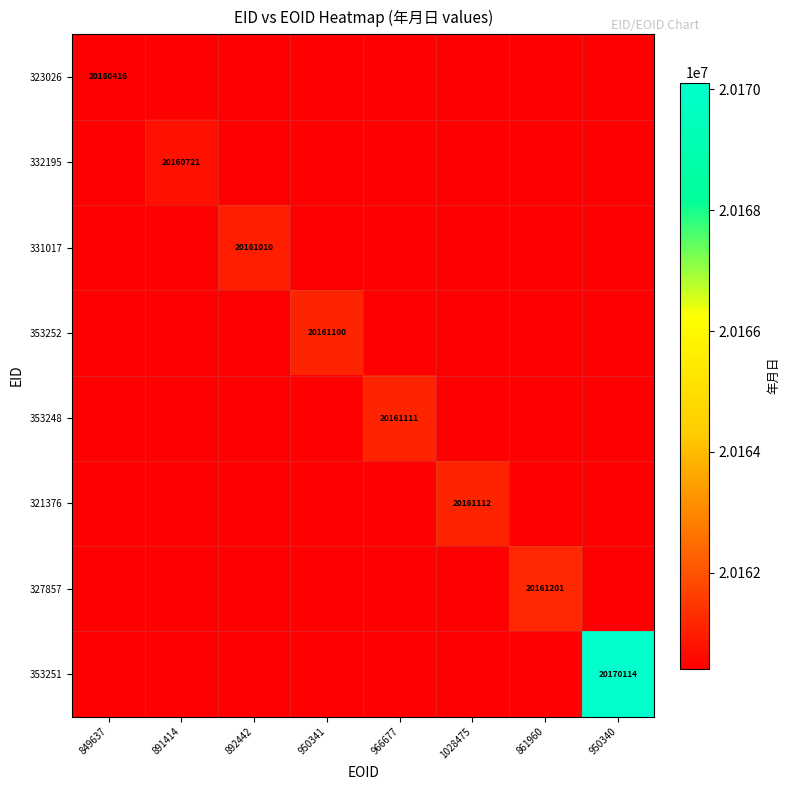

Is the value of 353251 at 950340 greater than the value of 353248 at 966677?

Yes